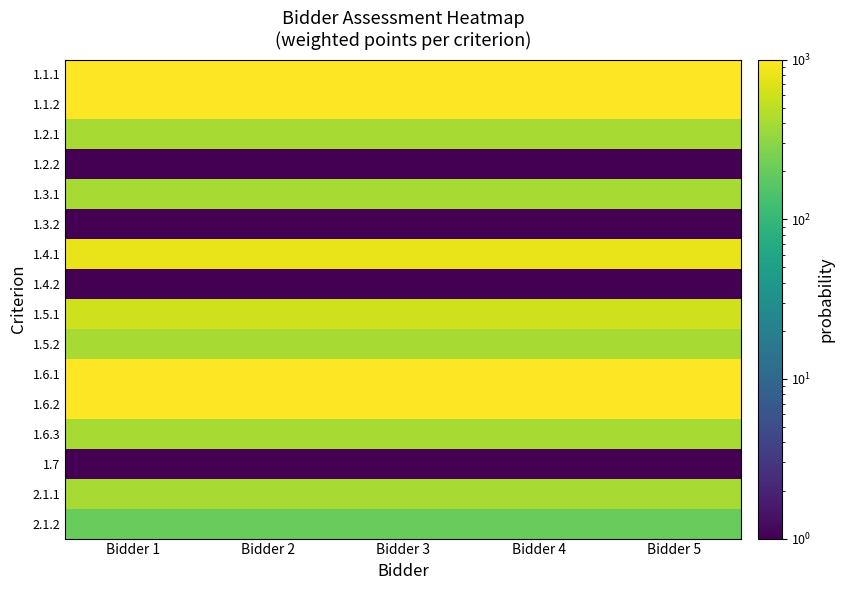

At Bidder 3, list the series in order from smallest to largest.

1.2.2, 1.3.2, 1.4.2, 1.7, 2.1.2, 1.2.1, 1.3.1, 1.5.2, 1.6.3, 2.1.1, 1.5.1, 1.4.1, 1.1.1, 1.1.2, 1.6.1, 1.6.2